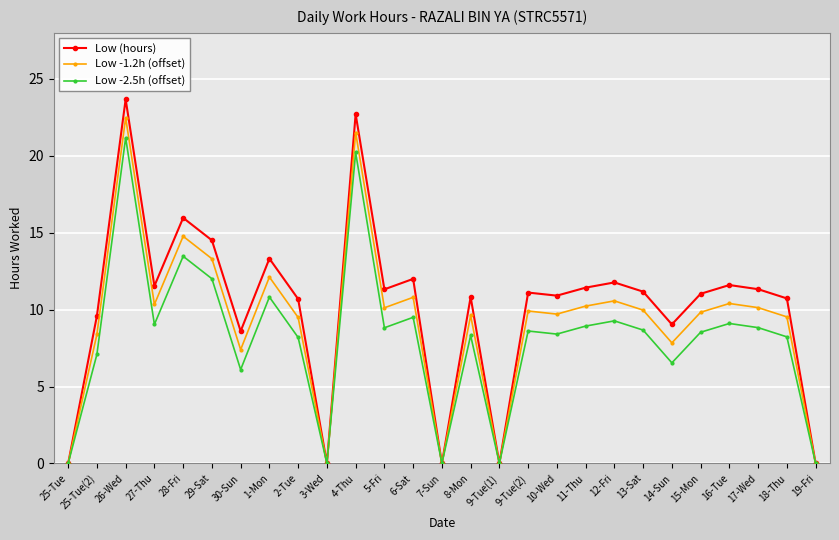

Which series has the widest spread of values?

Low (hours)